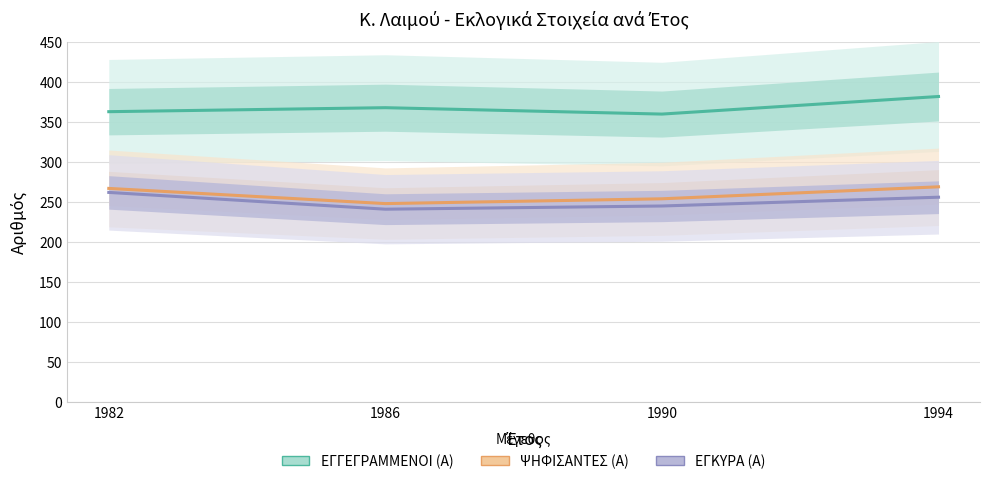

How many data points in ΕΓΚΥΡΑ (Α) are above 256?

1